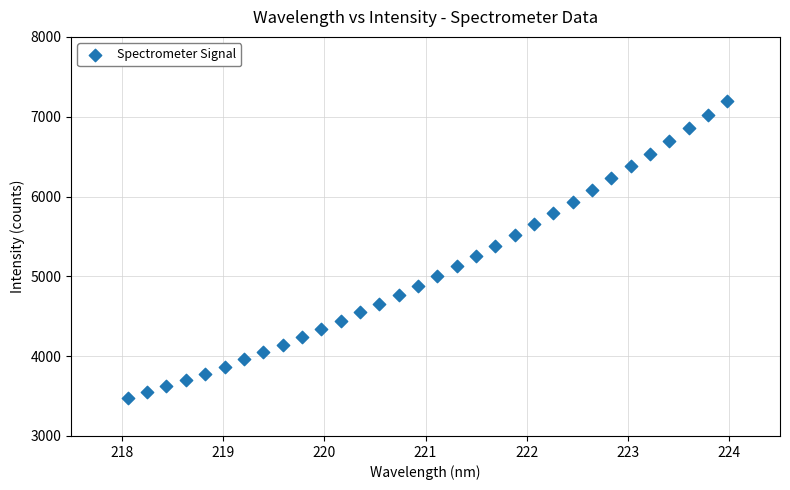

What is the range of X values (max minus min)?

5.9